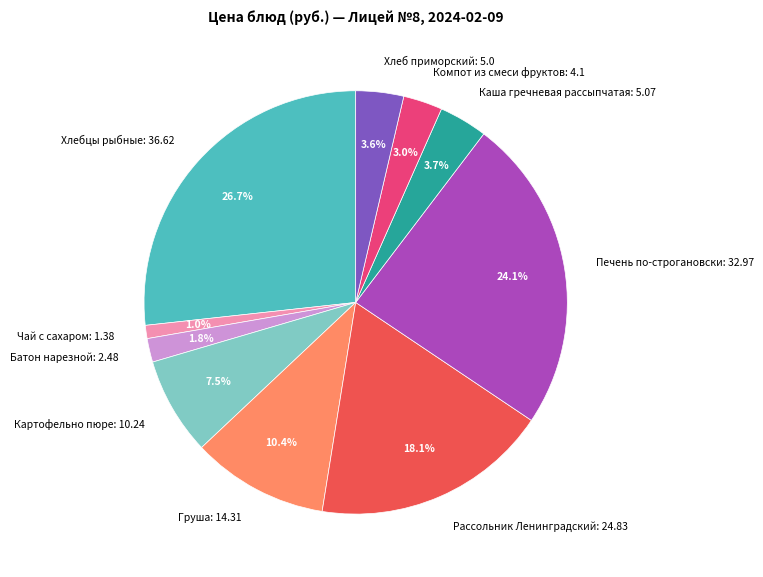

What percentage is the Рассольник Ленинградский slice, to the nearest percent?

18%